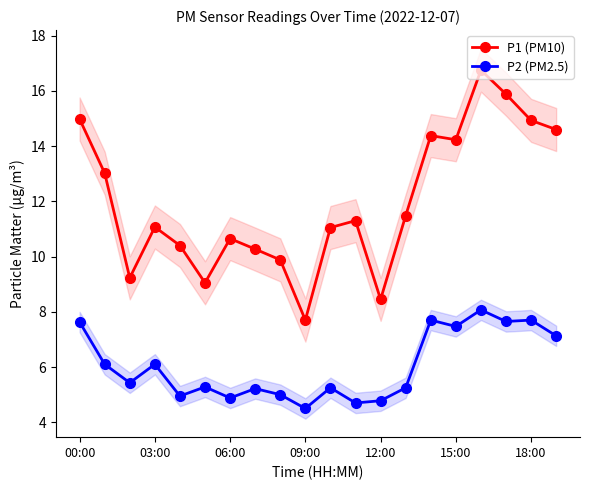

True or false: P2 (PM2.5) has more than 0 interior local peaks.

True